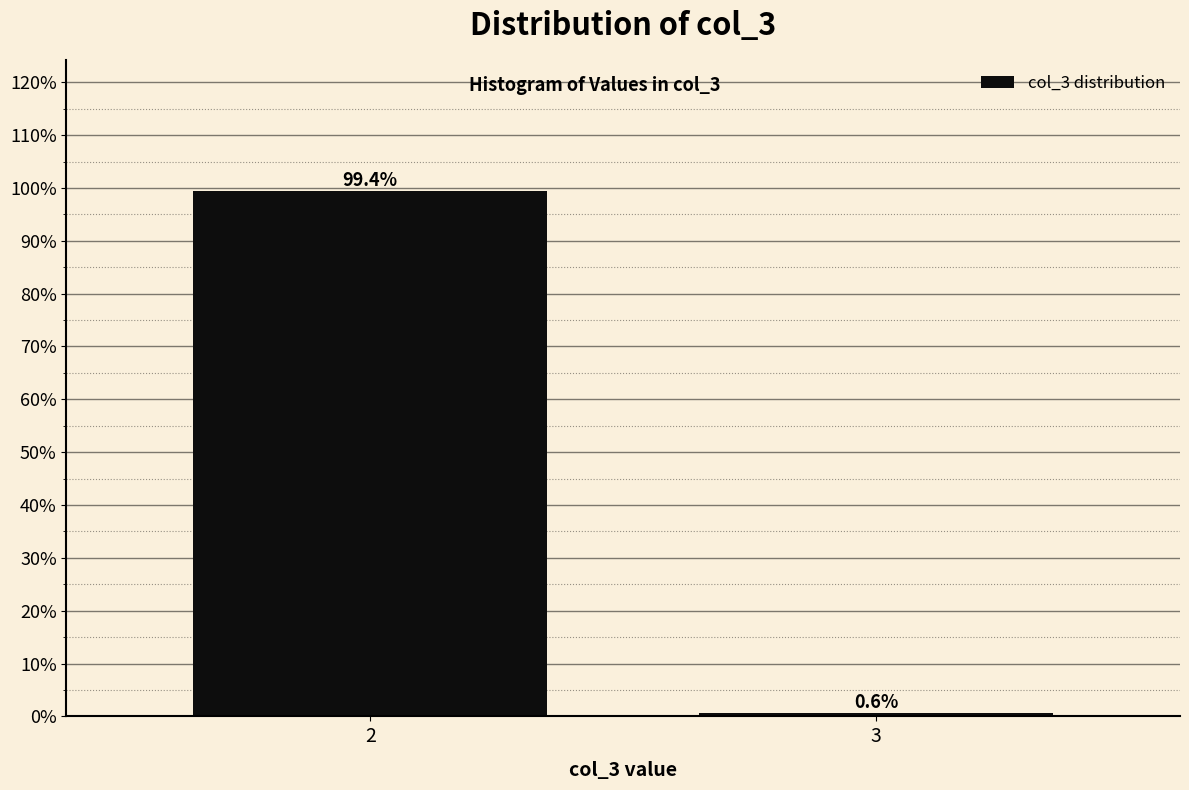

Reading left to right, extract all data points from this chart.

99.4	0.6